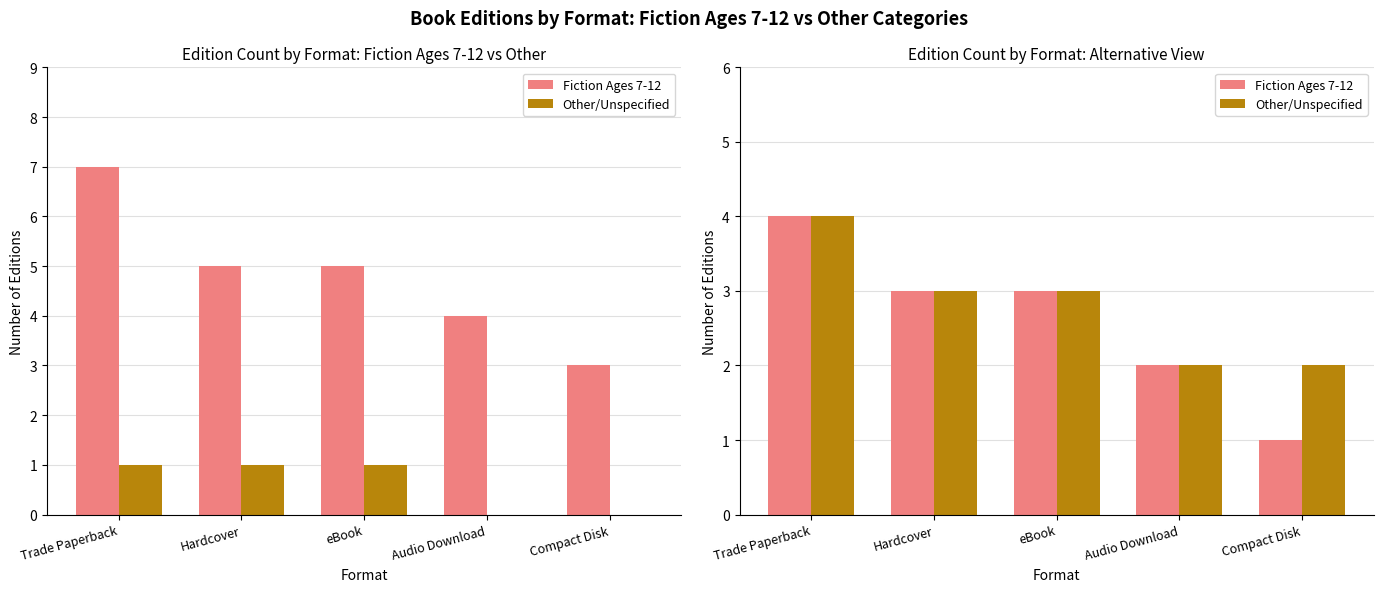

Which series changed the most between Trade Paperback and eBook?

Fiction Ages 7-12